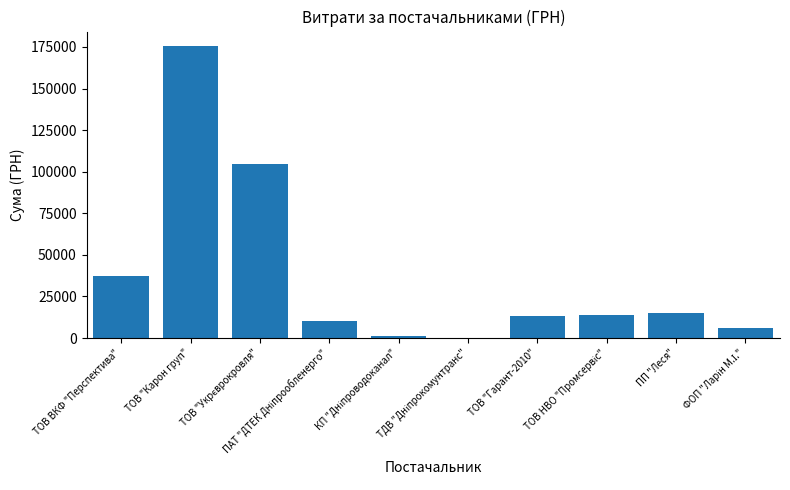

True or false: the data shows 36990.0 at ТОВ ВКФ "Перспектива".

True